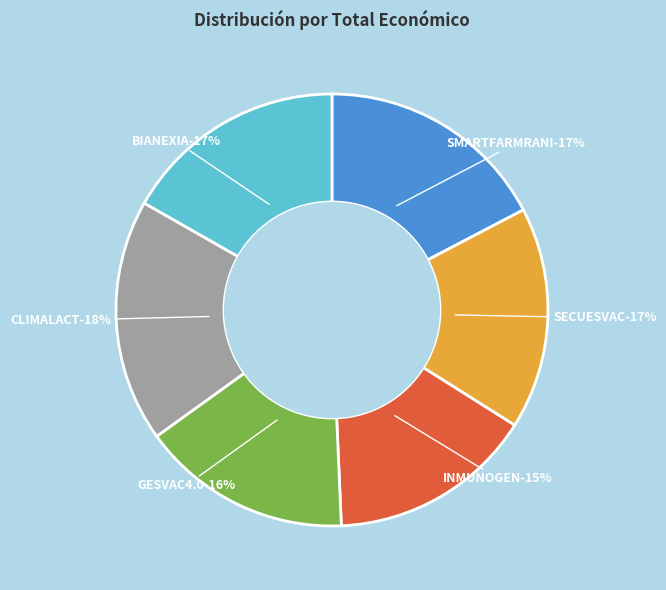

How many slices are in this pie chart?

6